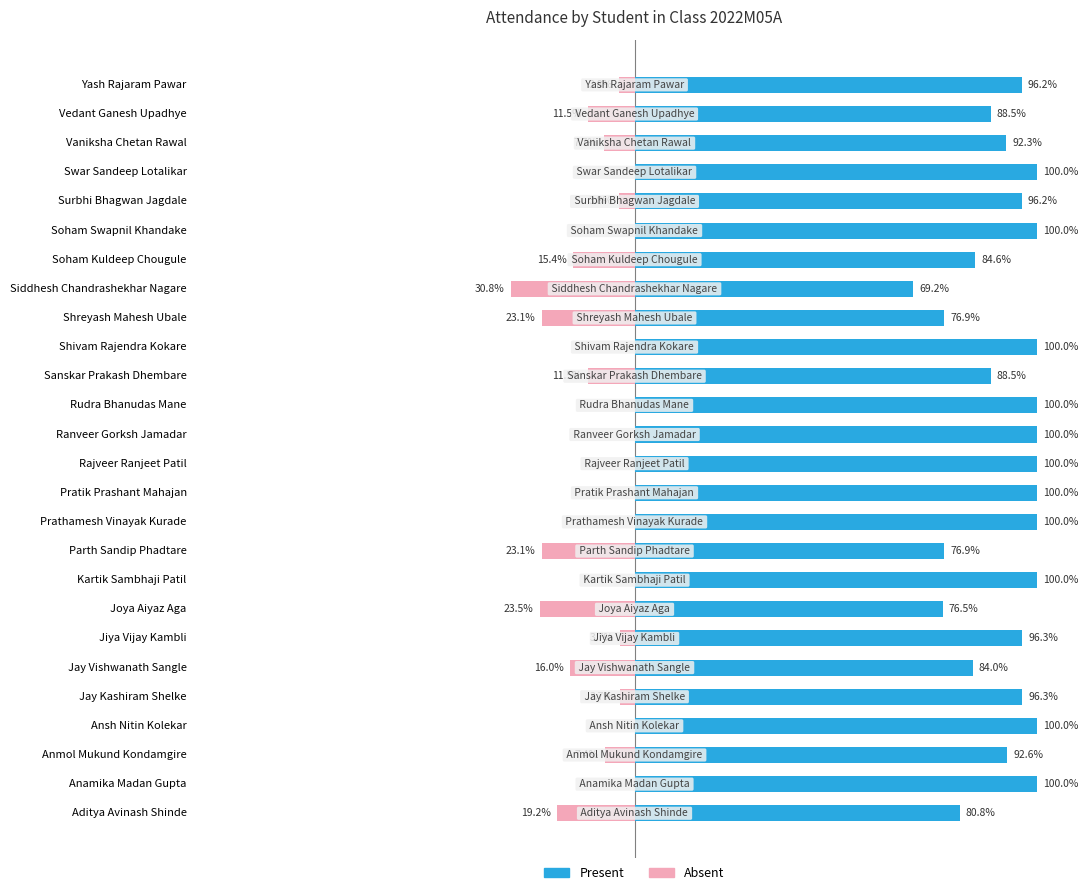

Which series has the largest total across all categories?

Present